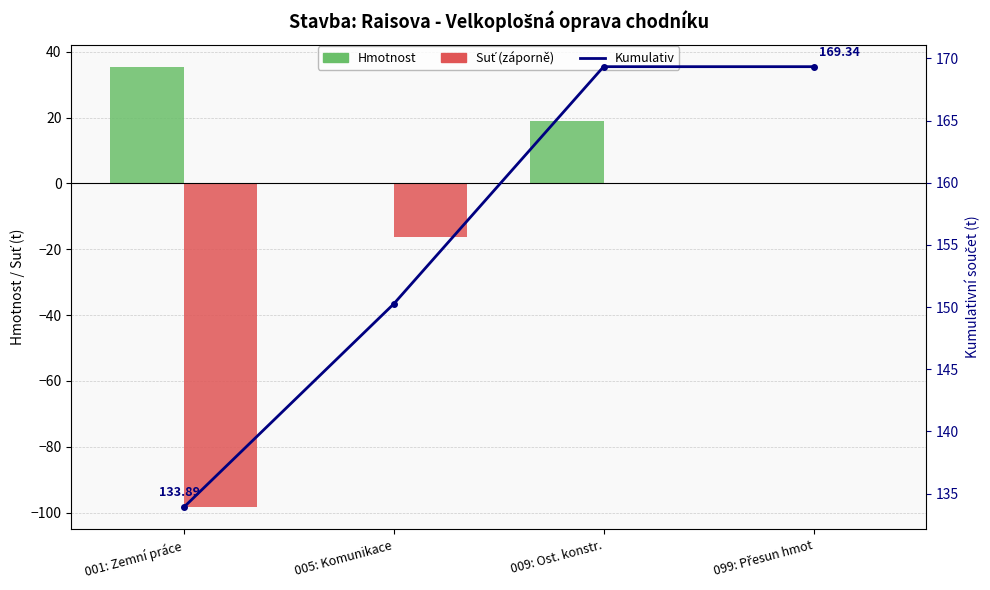

At which category does the chart reach its minimum across all series?

001: Zemní práce